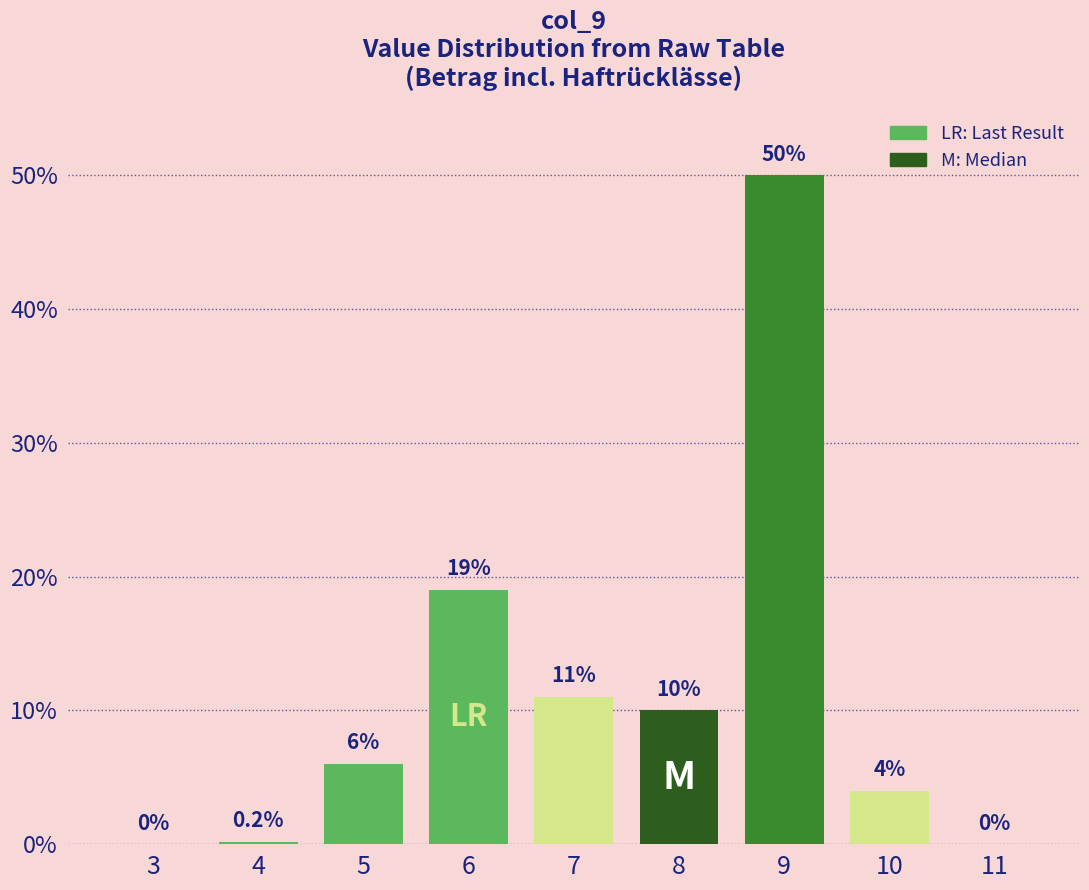

Reading right to left, list all the values displayed in this chart.

11=0.0	10=4.0	9=50.0	8=10.0	7=11.0	6=19.0	5=6.0	4=0.2	3=0.0